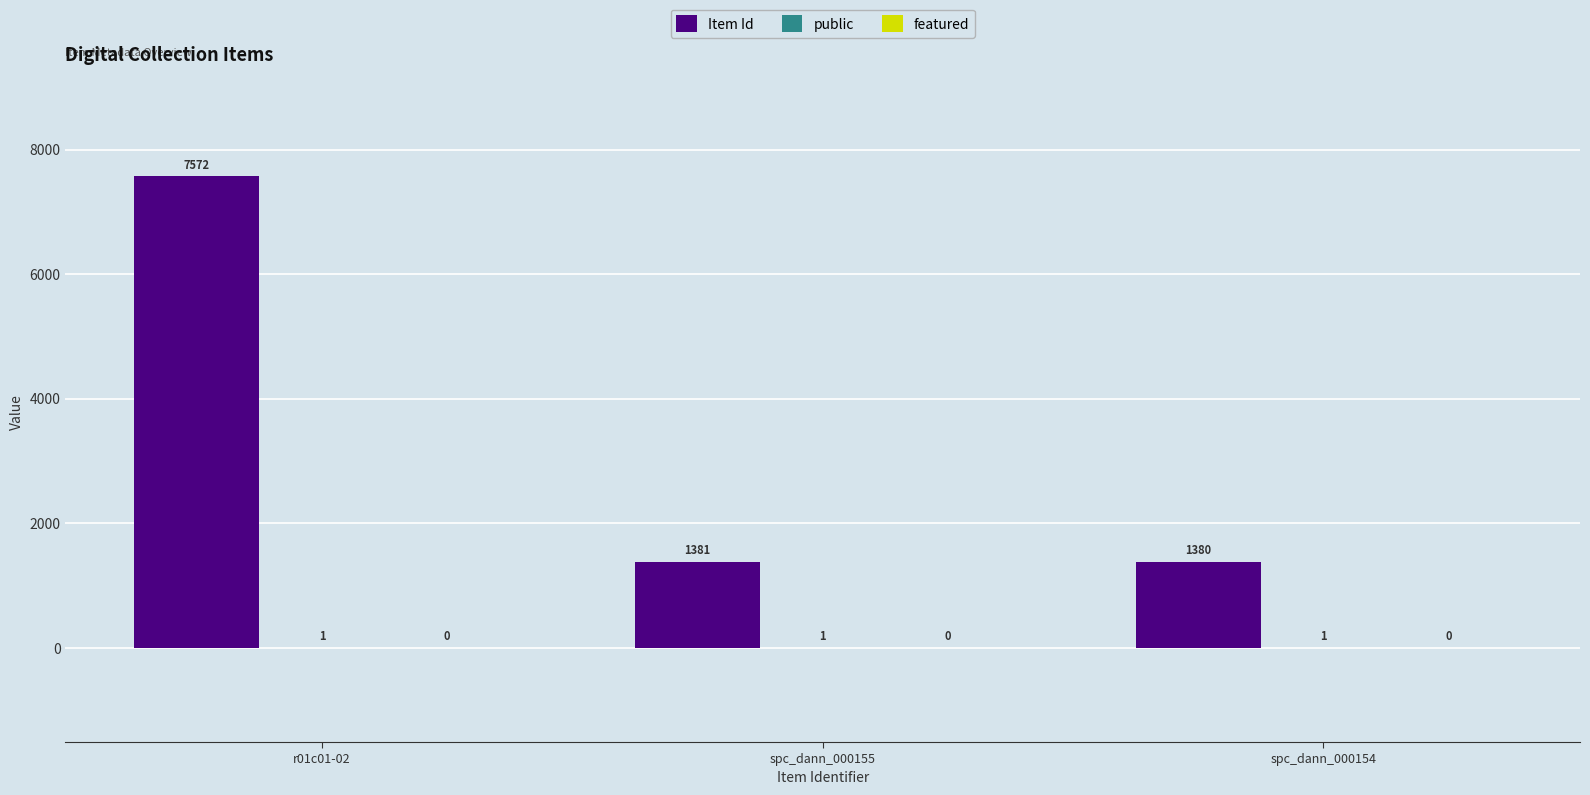

True or false: Item Id has a value of 7572 at r01c01-02.

True